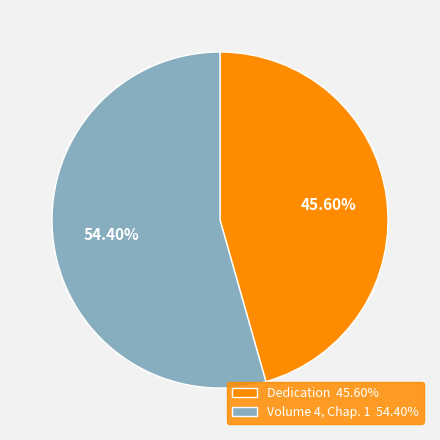

To the nearest percent, what is the difference between the Dedication and Volume 4, Chap. 1 slice percentages?

9%